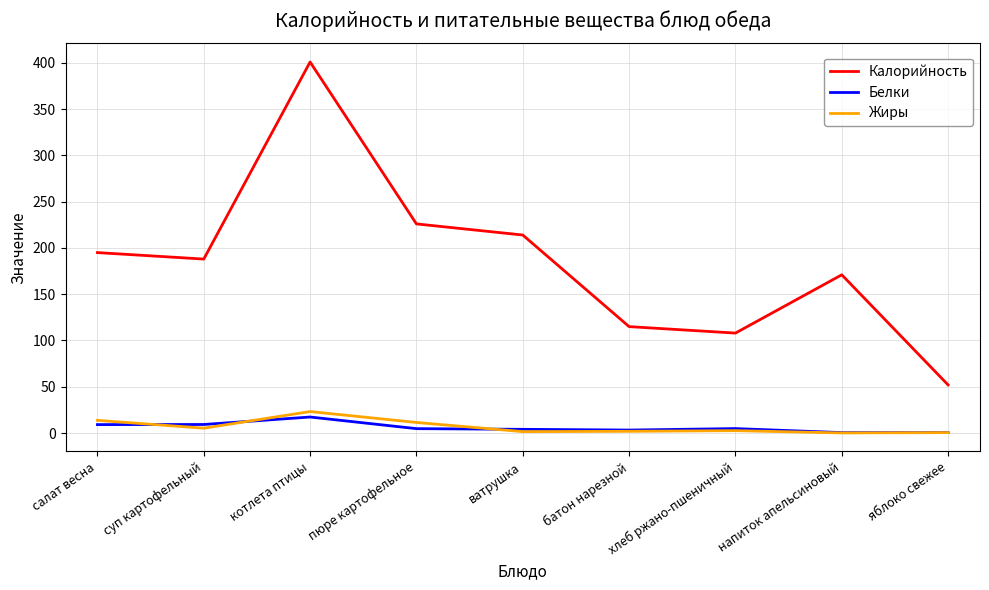

True or false: Калорийность and Белки cross at least once.

False